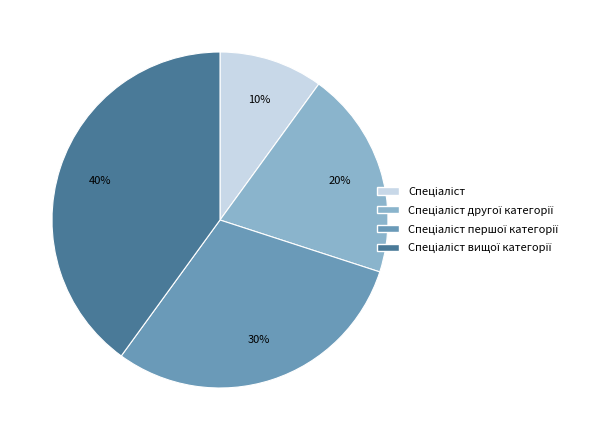

To the nearest percent, what is the average slice percentage?

25%